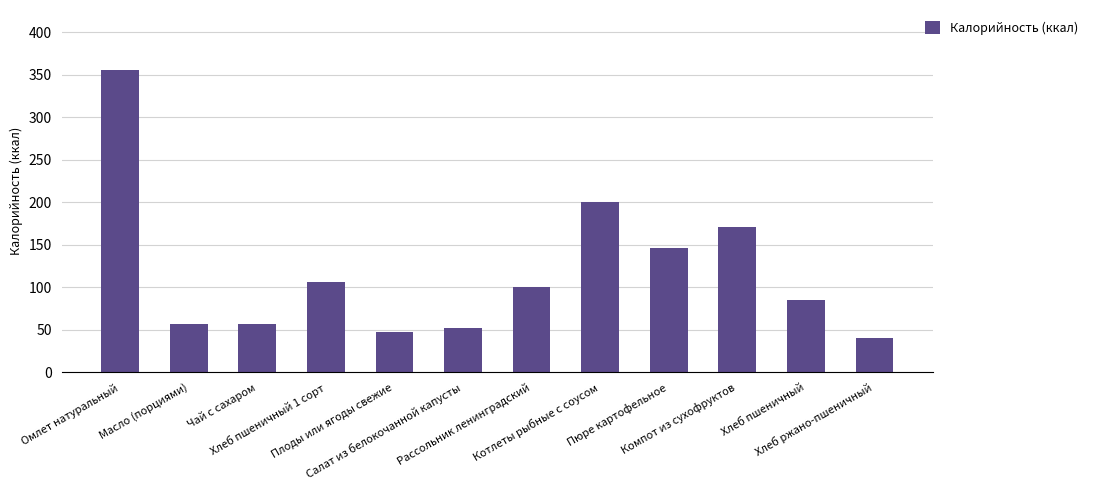

What position from the right is Масло (порциями)?

11